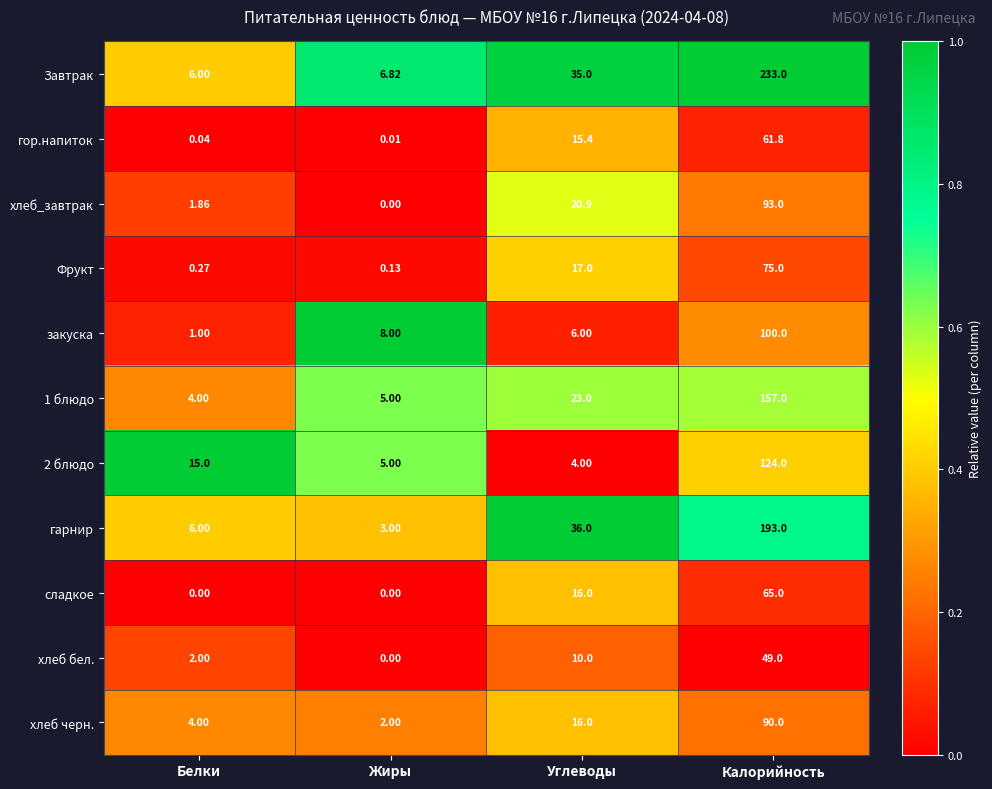

Count the number of data series in this chart.

11